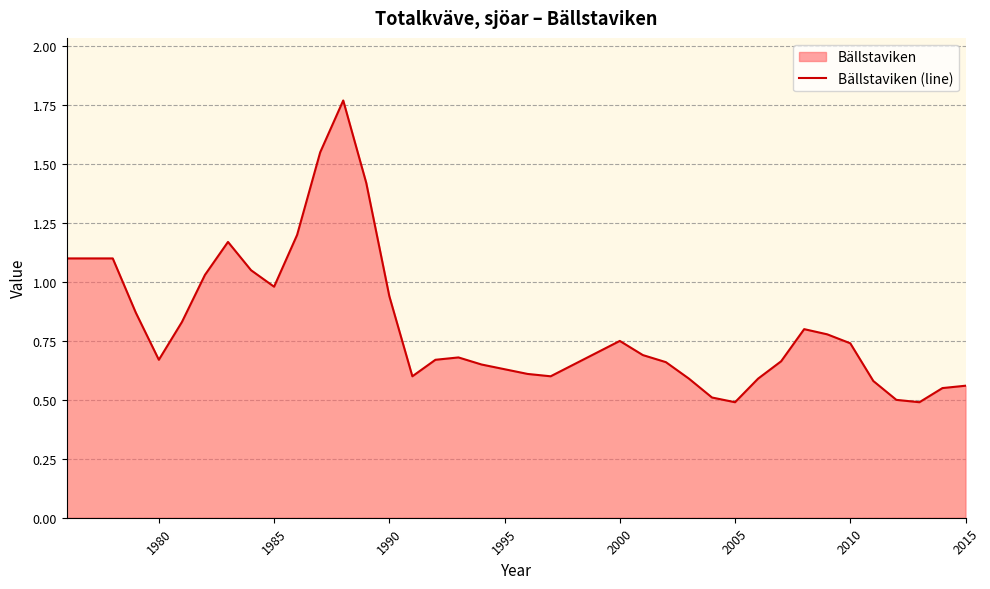

What is the smallest value displayed?

0.5